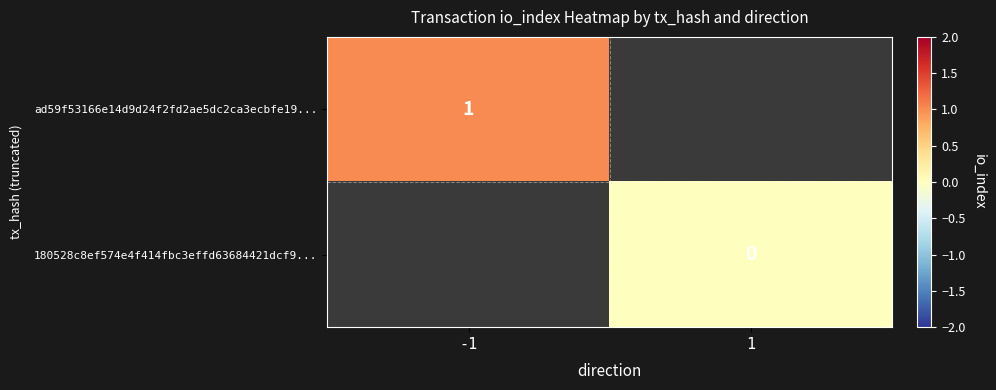

The value of ad59f53166e14d9d24f2fd2ae5dc2ca3ecbfe19... at -1 is 0. True or false?

False